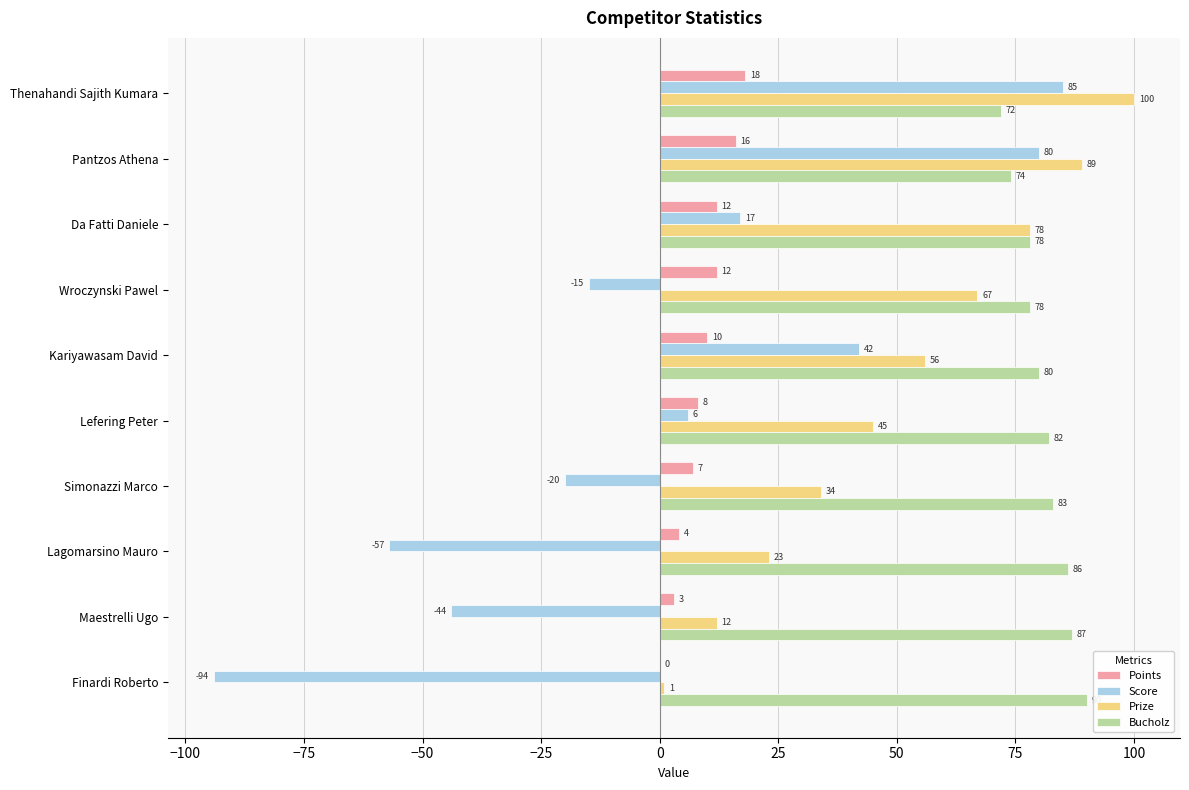

What value does the Bucholz series have at Da Fatti Daniele?

78